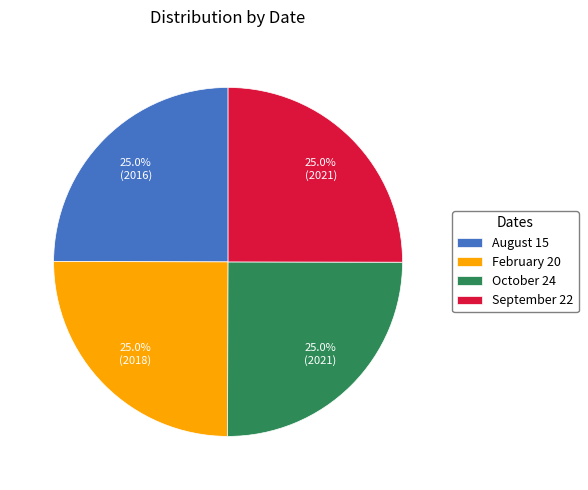

Count the number of slices in the pie.

4